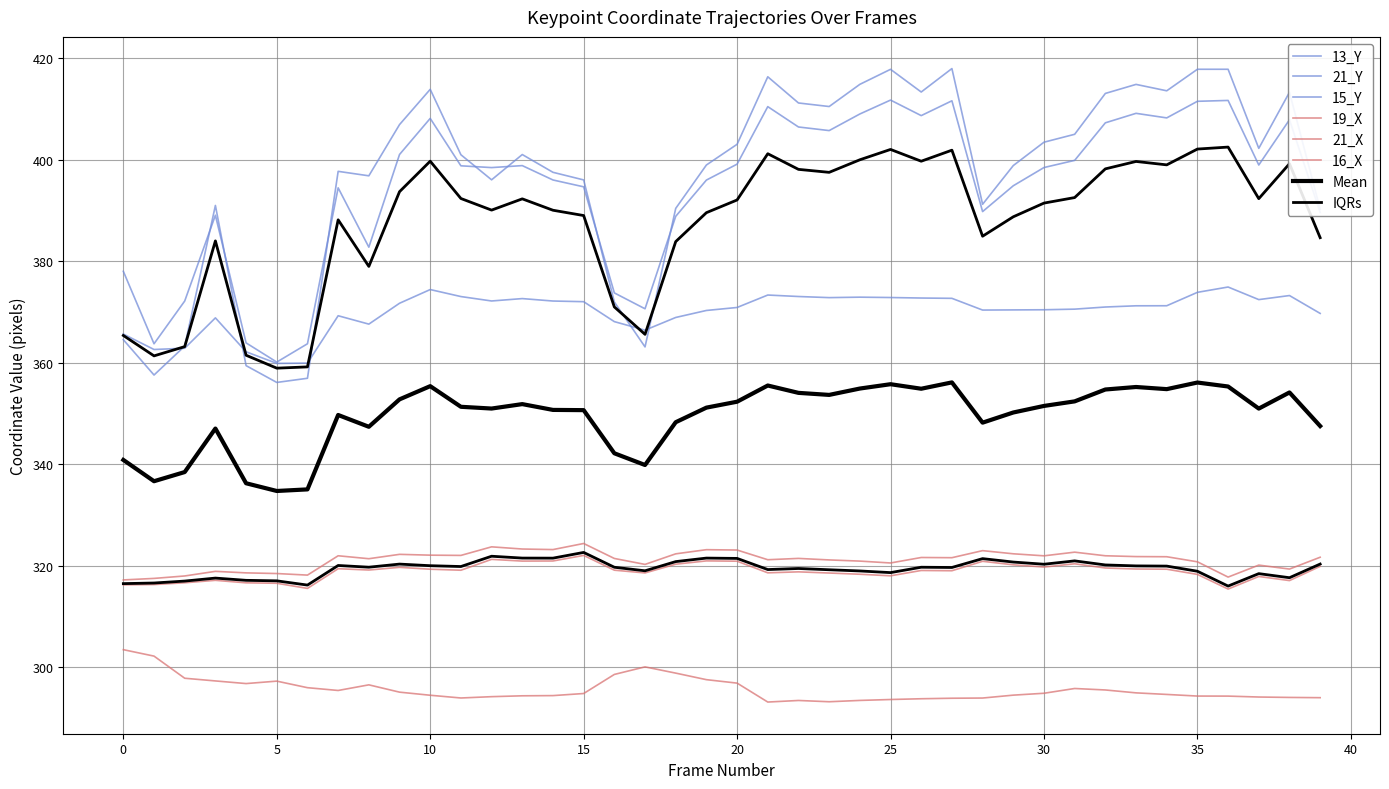

How many values in the 21_Y series are below 401?

20